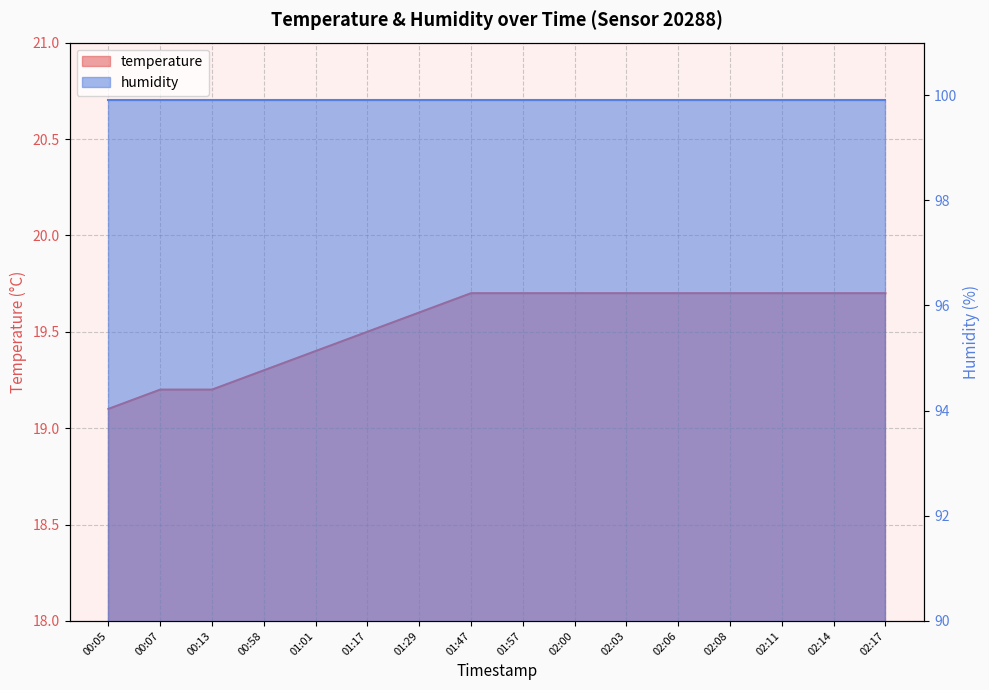

What is the ratio of the value at 01:47 to the value at 02:08?

1.0